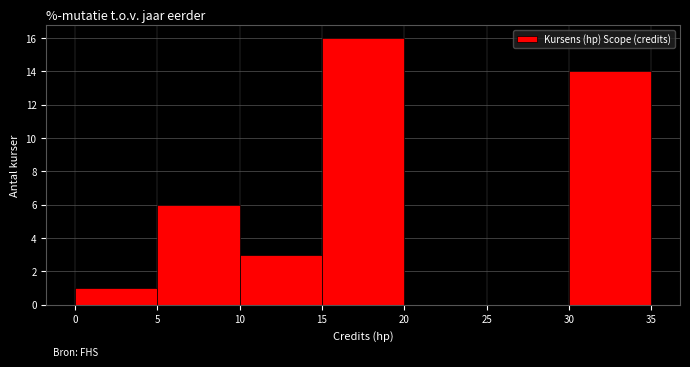

Reading left to right, transcribe this chart: for each bar, give the range it covers on the x-axis and its height. The values are not printed on the chart, so give them approximately, as read against the axis.

0 to 5: 1
5 to 10: 6
10 to 15: 3
15 to 20: 16
20 to 25: 0
25 to 30: 0
30 to 35: 14